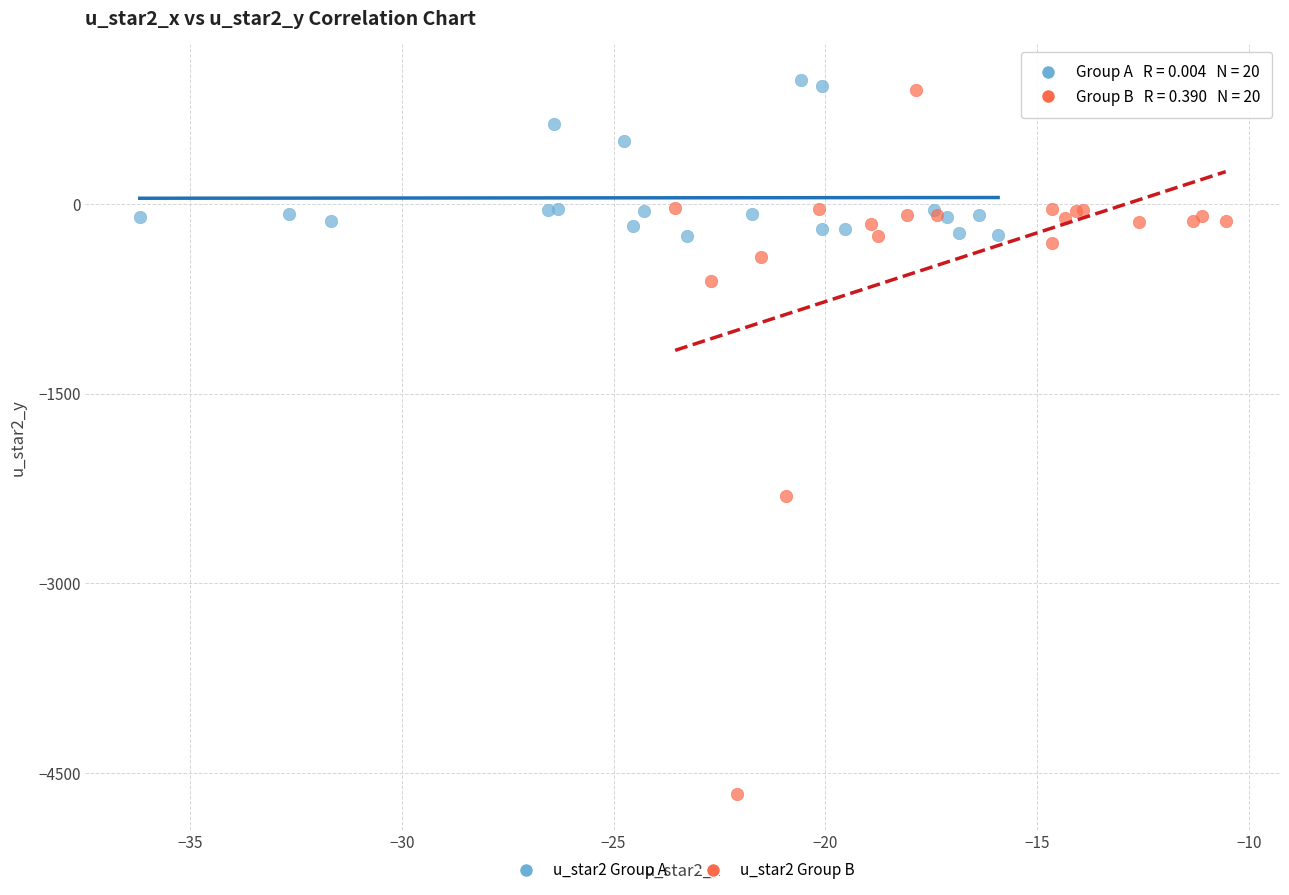

What are all the series names shown in the legend?

u_star2 Group A, u_star2 Group B